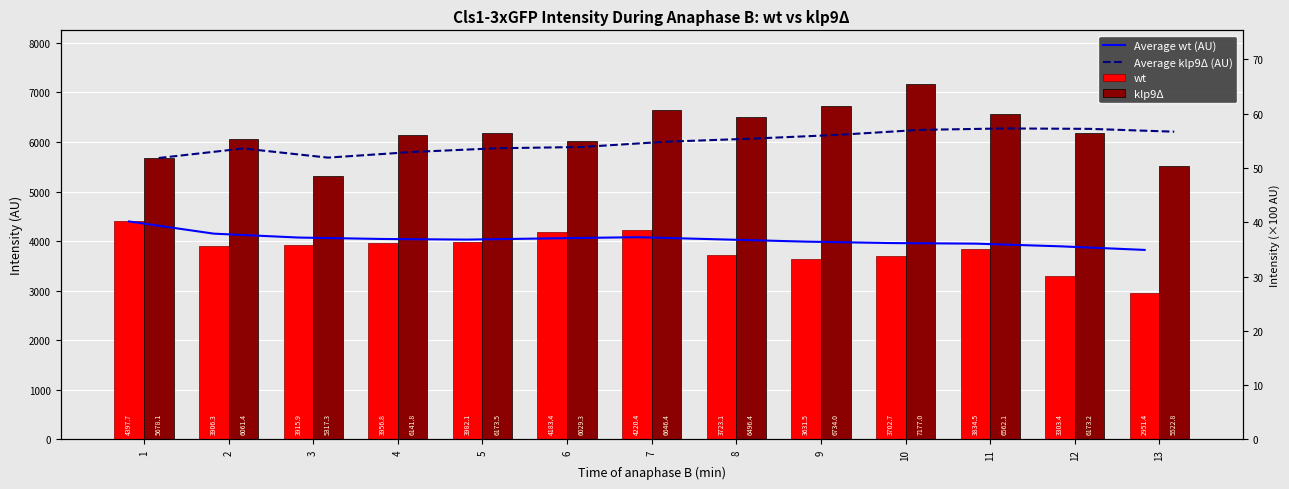

True or false: wt has a value of 995.8 at 9.

False